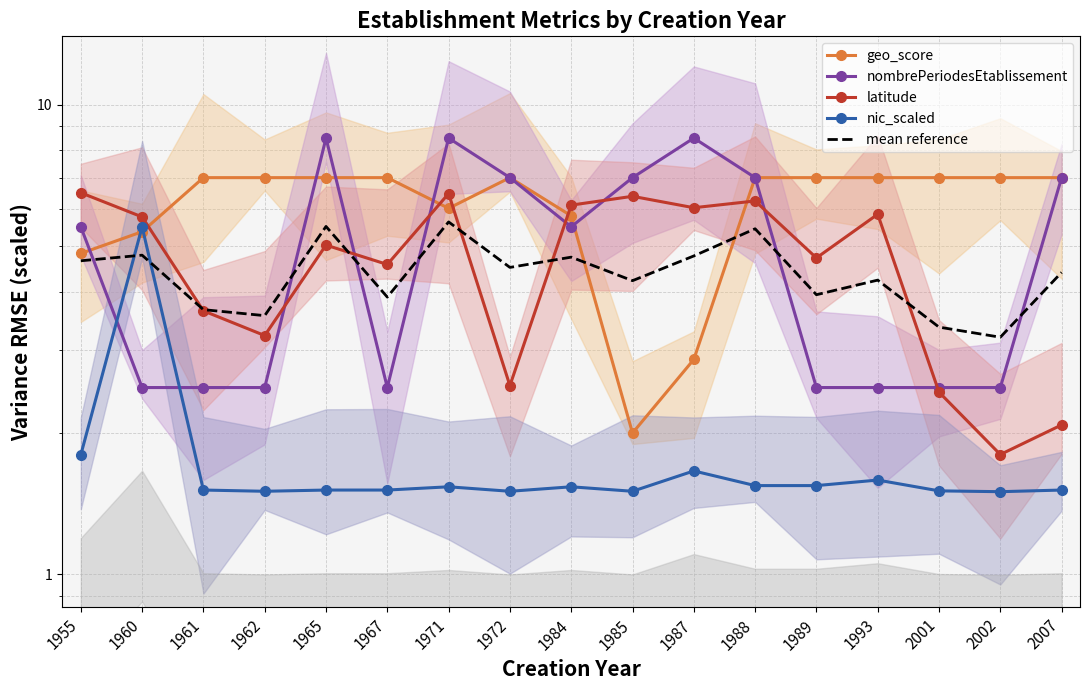

Between 1972 and 1988, which series saw the biggest shift?

latitude